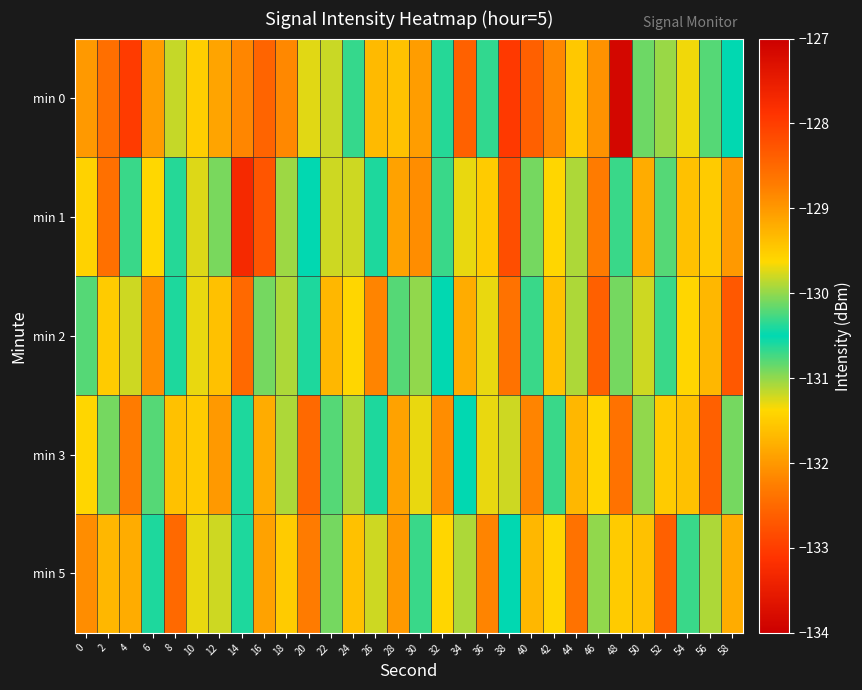

Reading left to right, list all the values displayed in this chart.

min 0: 0=-132.0	2=-128.6	4=-133.0	6=-132.0	8=-131.2	10=-131.5	12=-131.9	14=-128.8	16=-128.4	18=-128.8	20=-129.7	22=-131.2	24=-130.3	26=-129.3	28=-131.6	30=-132.0	32=-130.6	34=-132.6	36=-130.7	38=-133.1	40=-132.6	42=-128.8	44=-131.5	46=-132.1	48=-133.9	50=-130.9	52=-131.0	54=-131.3	56=-130.8	58=-130.5
min 1: 0=-129.6	2=-132.4	4=-130.7	6=-131.4	8=-130.4	10=-129.7	12=-130.9	14=-127.7	16=-132.7	18=-131.0	20=-130.5	22=-131.2	24=-129.8	26=-130.6	28=-131.9	30=-132.1	32=-130.3	34=-129.7	36=-131.5	38=-132.8	40=-130.1	42=-131.4	44=-129.9	46=-132.3	48=-130.7	50=-131.8	52=-130.2	54=-131.6	56=-129.5	58=-132.0
min 2: 0=-130.2	2=-131.5	4=-129.8	6=-132.1	8=-130.6	10=-131.3	12=-129.4	14=-132.5	16=-130.9	18=-131.1	20=-130.4	22=-131.7	24=-129.6	26=-132.2	28=-130.8	30=-131.0	32=-130.5	34=-131.8	36=-129.7	38=-132.4	40=-130.3	42=-131.6	44=-129.9	46=-132.6	48=-130.1	50=-131.2	52=-130.7	54=-131.4	56=-129.3	58=-132.7
min 3: 0=-131.4	2=-130.1	4=-132.3	6=-130.8	8=-131.6	10=-129.5	12=-132.0	14=-130.4	16=-131.8	18=-129.9	20=-132.5	22=-130.2	24=-131.1	26=-130.6	28=-131.9	30=-129.7	32=-132.1	34=-130.5	36=-131.3	38=-129.8	40=-132.2	42=-130.3	44=-131.7	46=-129.6	48=-132.4	50=-130.0	52=-131.5	54=-129.4	56=-132.6	58=-130.9
min 5: 0=-132.1	2=-129.3	4=-131.8	6=-130.4	8=-132.5	10=-129.7	12=-131.2	14=-130.6	16=-131.9	18=-129.5	20=-132.3	22=-130.1	24=-131.6	26=-129.8	28=-132.0	30=-130.3	32=-131.4	34=-129.9	36=-132.2	38=-130.5	40=-131.7	42=-129.6	44=-132.4	46=-130.0	48=-131.5	50=-129.4	52=-132.6	54=-130.7	56=-131.1	58=-129.2